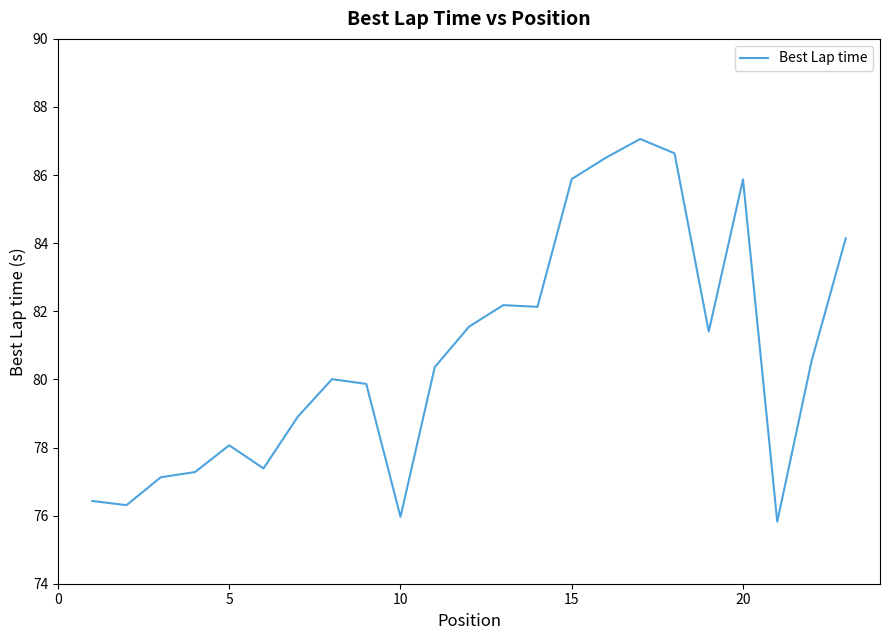

What is the minimum value shown in the chart?

75.8